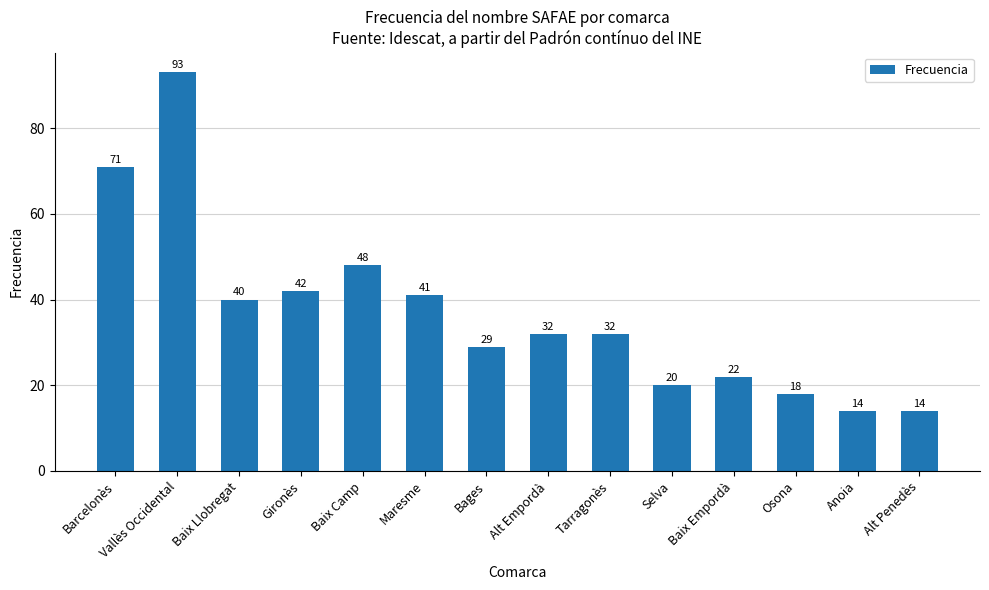

Count the number of data series in this chart.

1